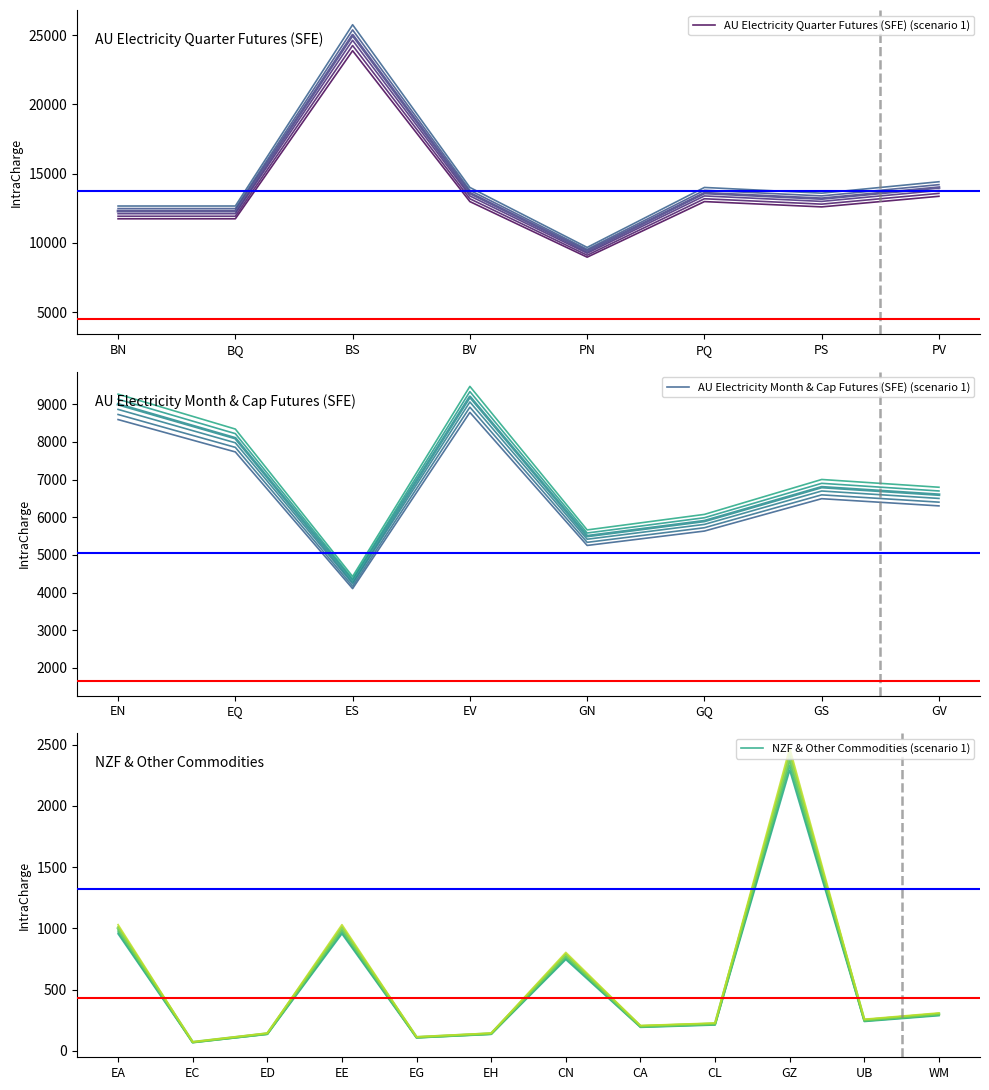

The AU Electricity Quarter Futures (SFE) (scenario 1) series shows 19222.8 at BQ. True or false?

False